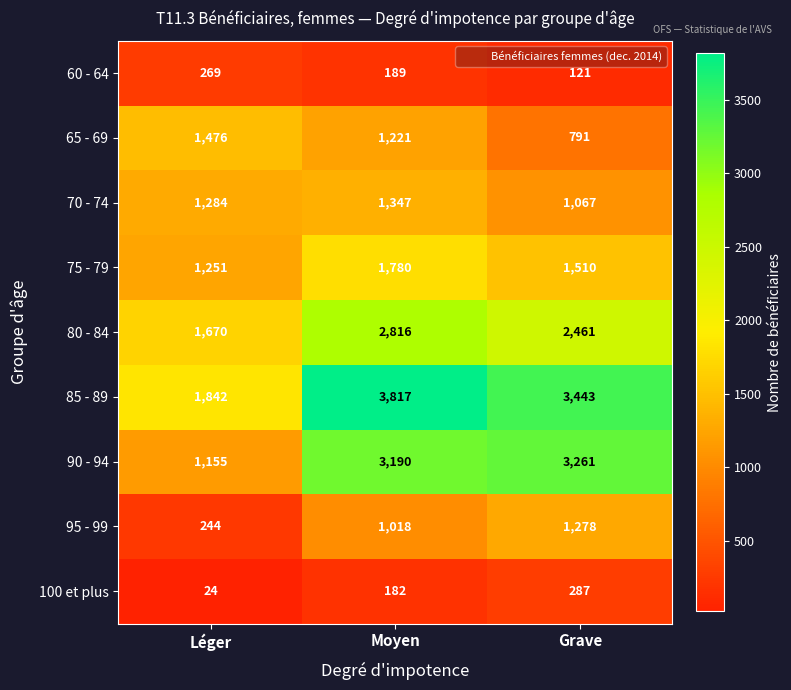

What is the total value across all series at Grave?

14219